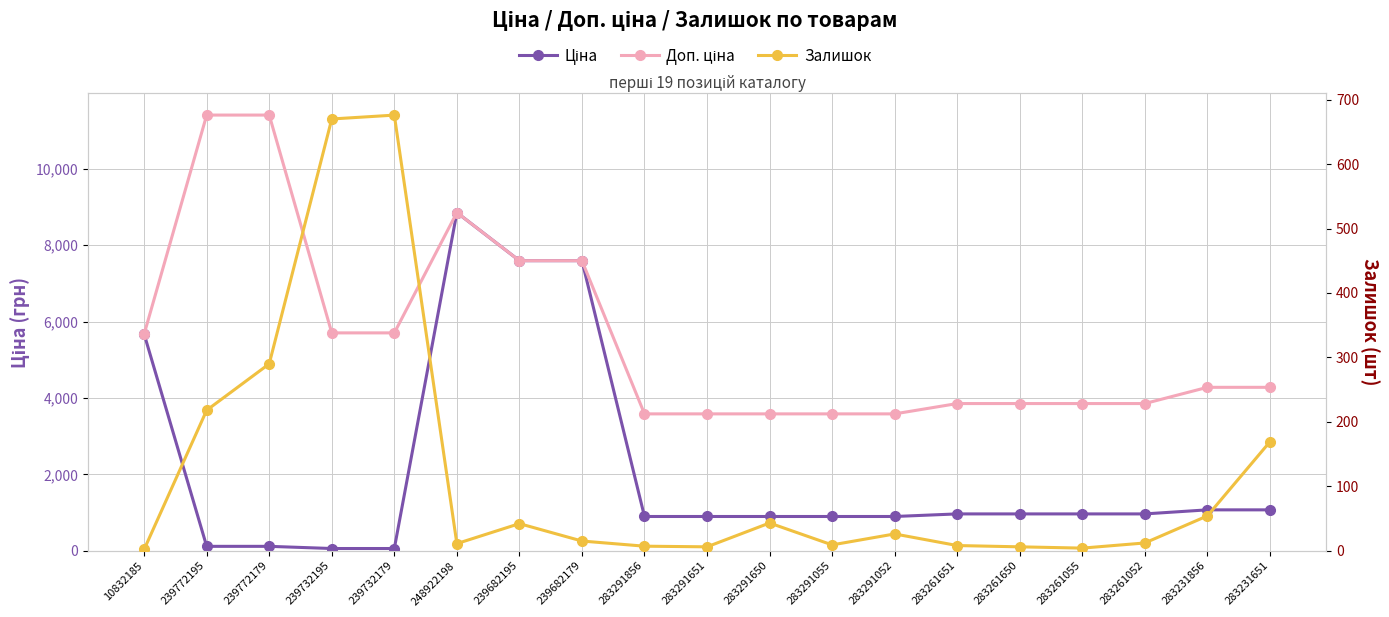

List the series in order of their overall mean, highest first.

Доп. ціна, Ціна, Залишок